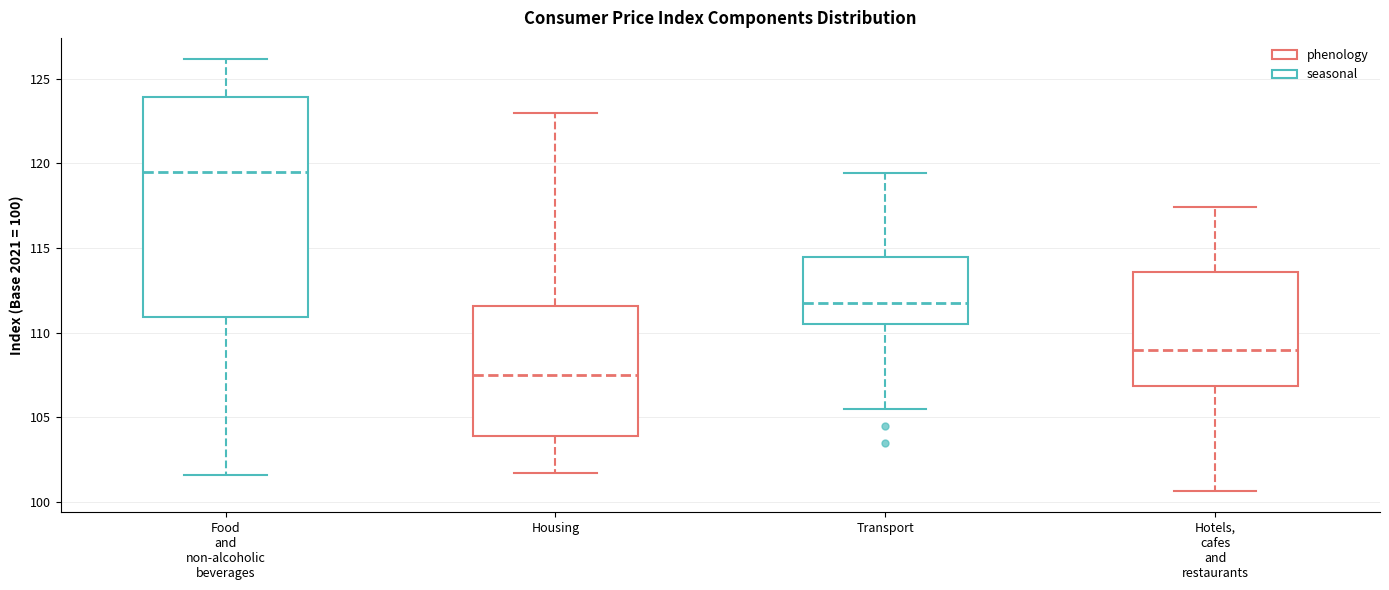

Reading left to right, transcribe this box plot: for each box, give where its median line is, the range the box spans, and where its two whiskers end, as read against the y-axis. The values are not printed on the chart, so give them approximately, as read against the axis.

Food and non-alcoholic beverages: median 119.5, box 111.0 to 124.0, whiskers 101.5 to 126.0
Housing: median 107.5, box 104.0 to 111.5, whiskers 101.5 to 123.0
Transport: median 112.0, box 110.5 to 114.5, whiskers 105.5 to 119.5
Hotels, cafes and restaurants: median 109.0, box 107.0 to 113.5, whiskers 100.5 to 117.5